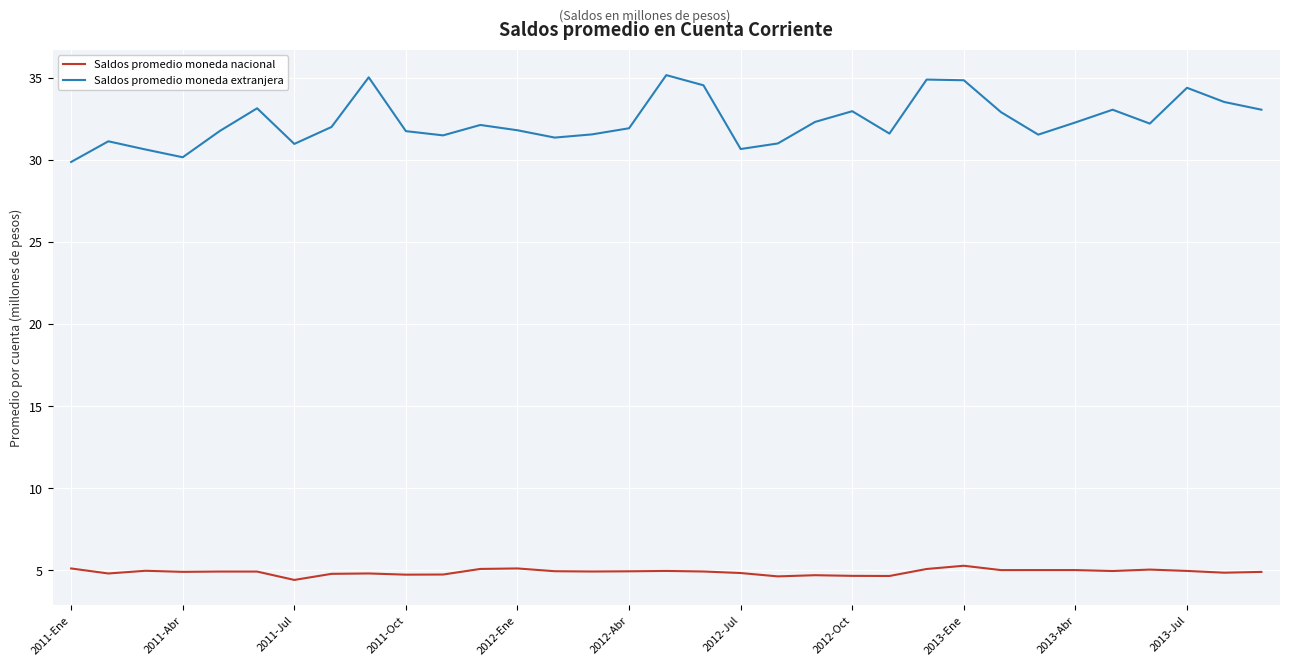

Which series has the largest total across all categories?

Saldos promedio moneda extranjera